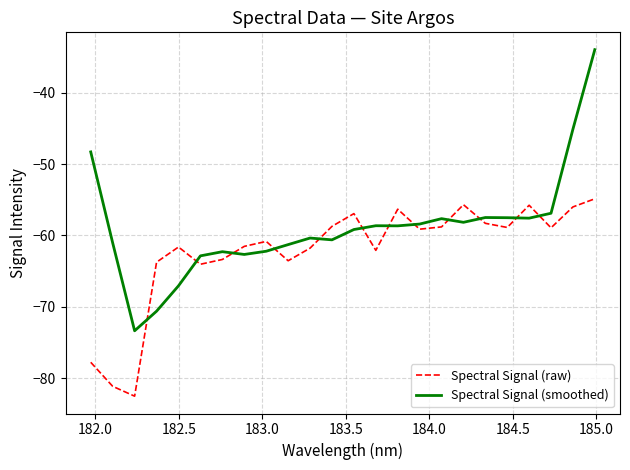

Which series has the widest spread of values?

Spectral Signal (smoothed)